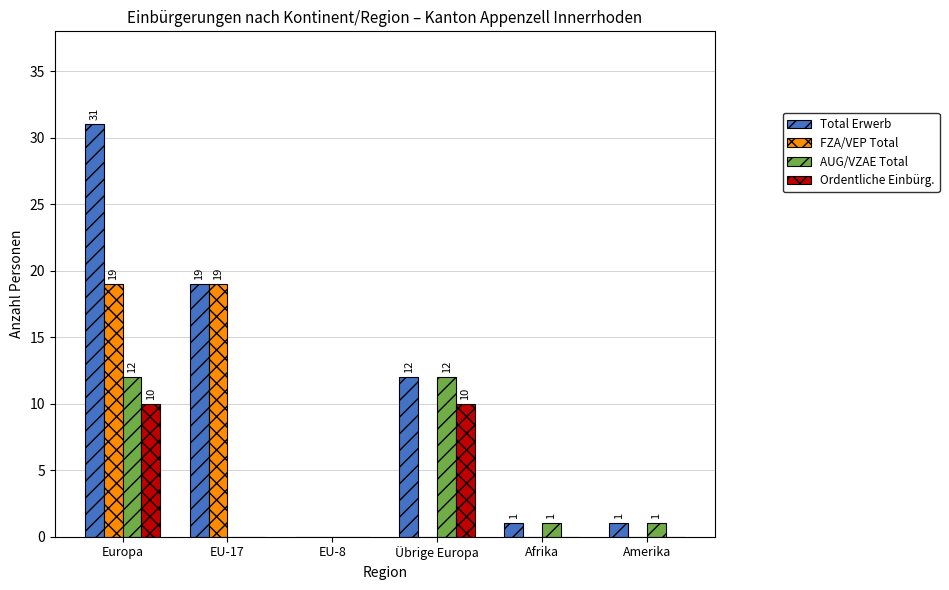

What is the sum of the FZA/VEP Total values at Afrika and EU-17?

19